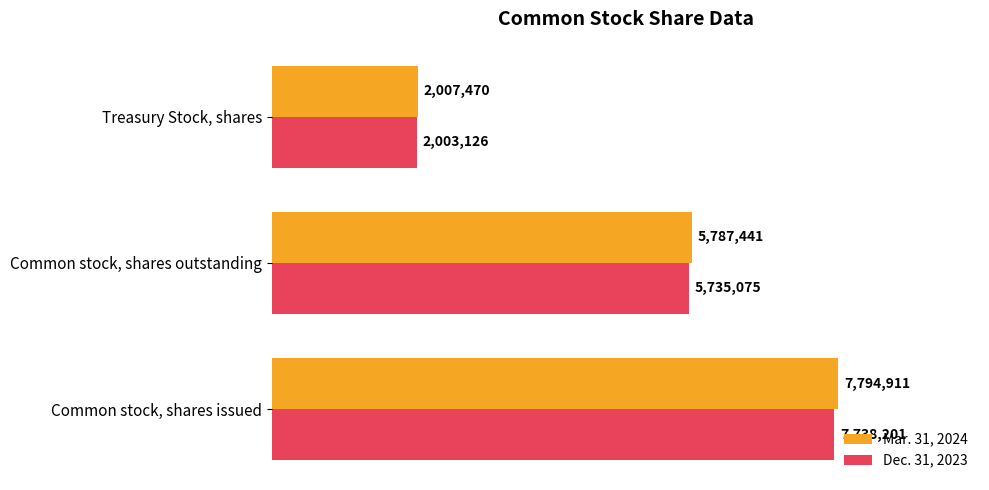

What is the value of the Dec. 31, 2023 bar at the 3rd from the left?

2003126